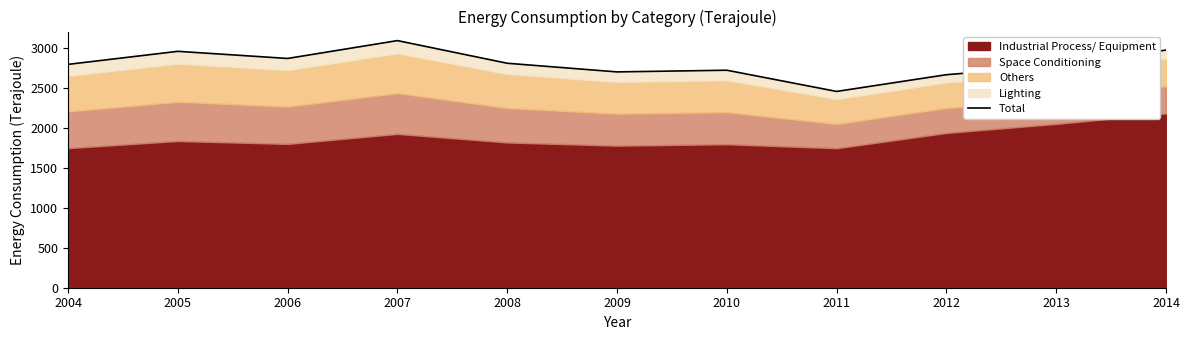

Rank the categories by value from lowest to highest.

2011, 2012, 2009, 2010, 2013, 2004, 2008, 2006, 2005, 2014, 2007